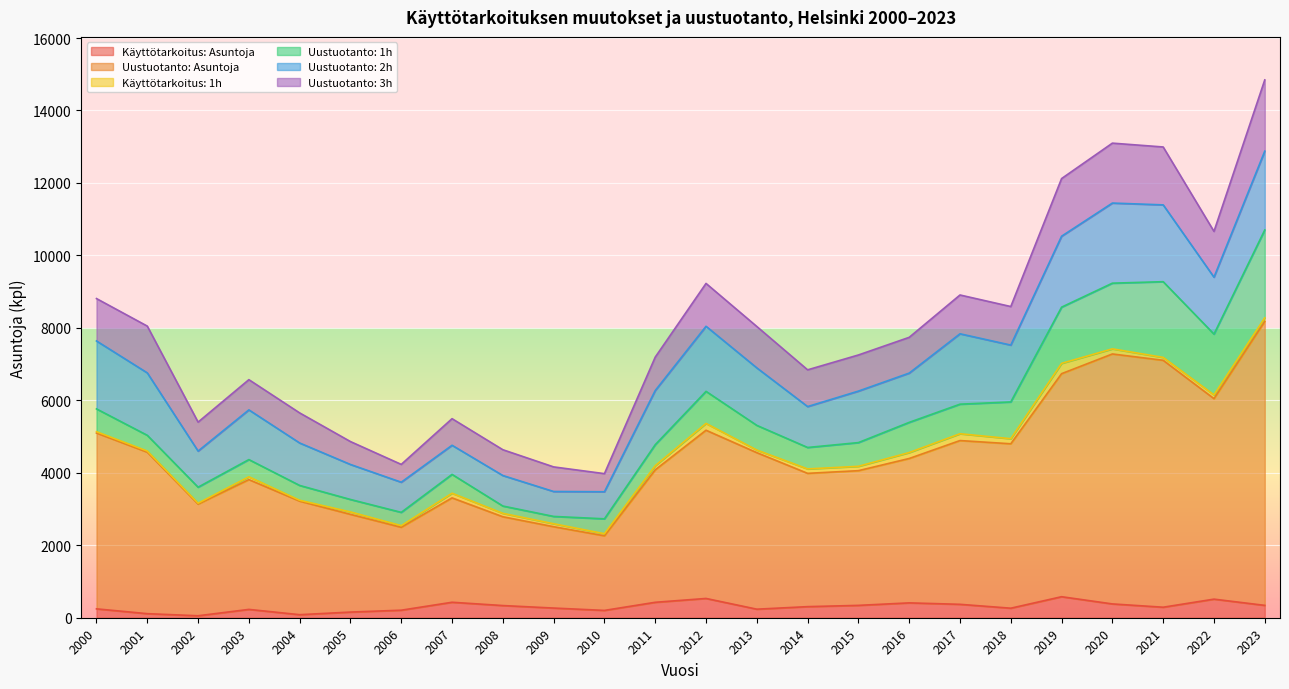

Is it true that Uustuotanto: Asuntoja equals 923 at 2003?

False